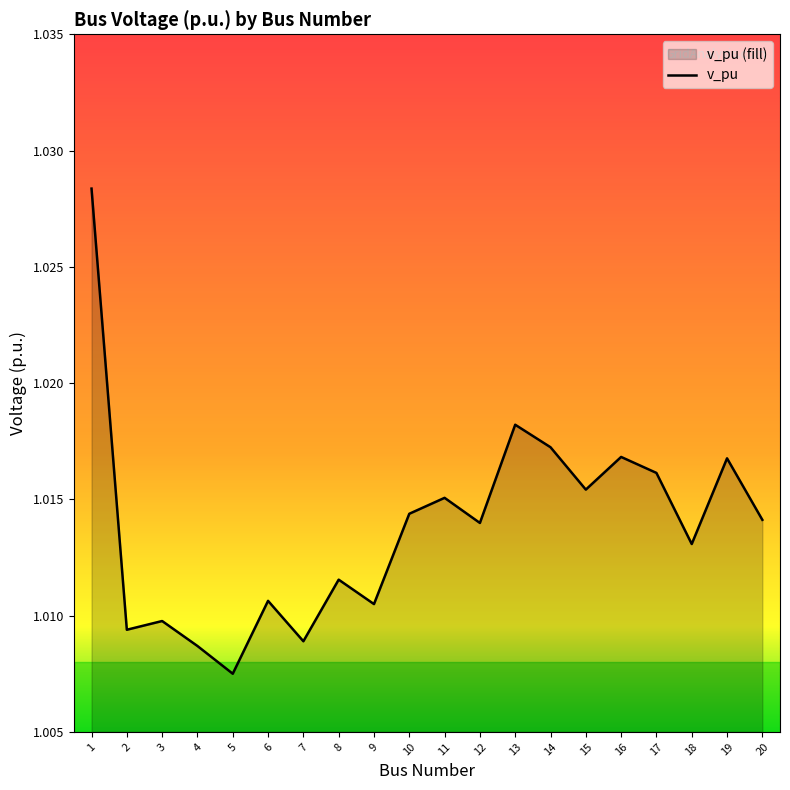

At which category does the chart reach its minimum across all series?

5